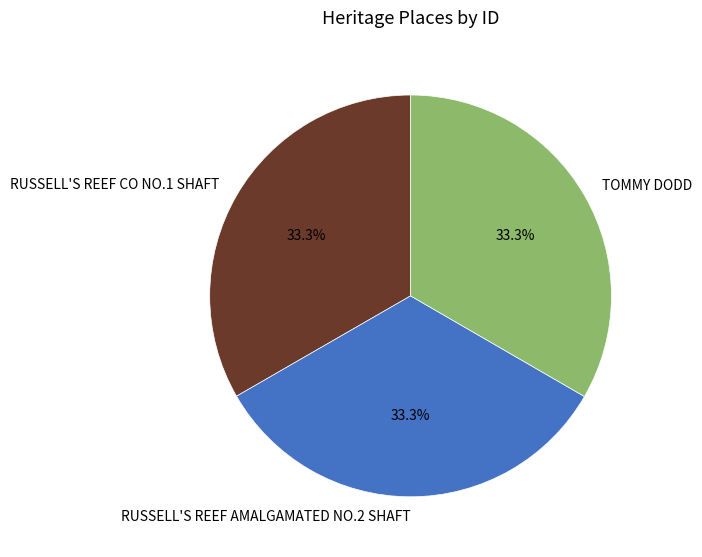

What percentage is the RUSSELL'S REEF CO NO.1 SHAFT slice, to the nearest percent?

33%